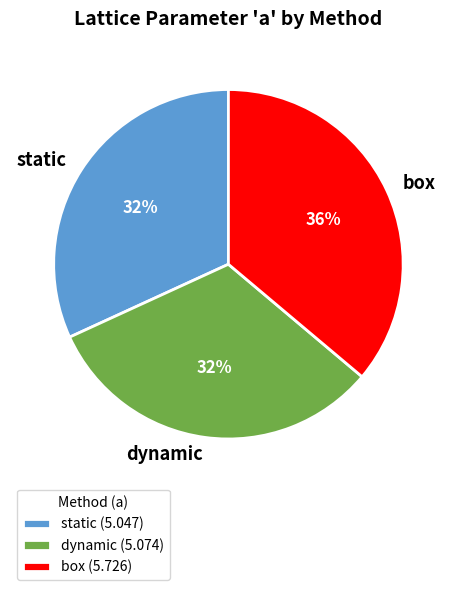

How many segments does this pie chart have?

3